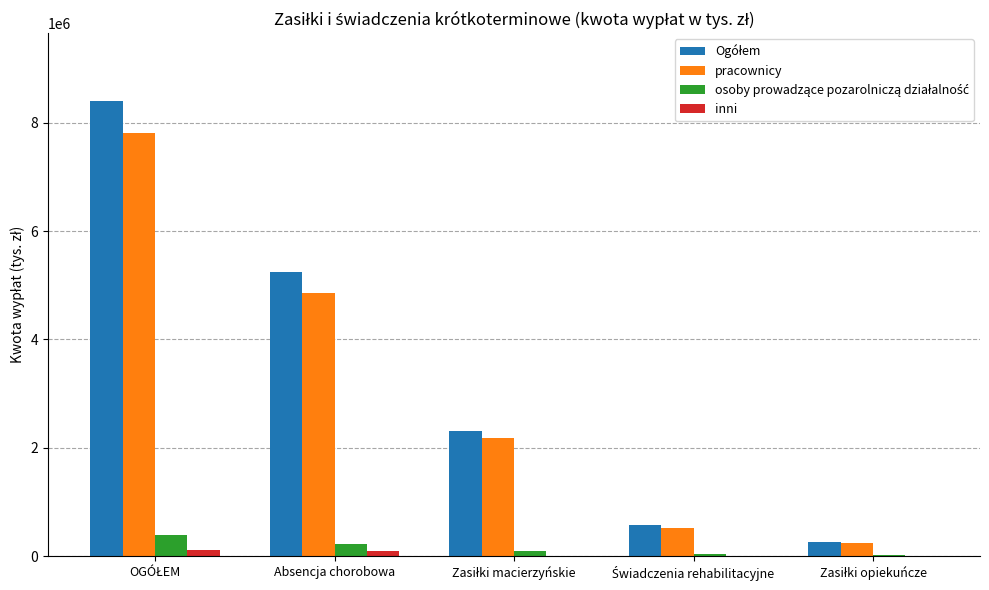

Is it true that pracownicy equals 4856436.5 at Absencja chorobowa?

True